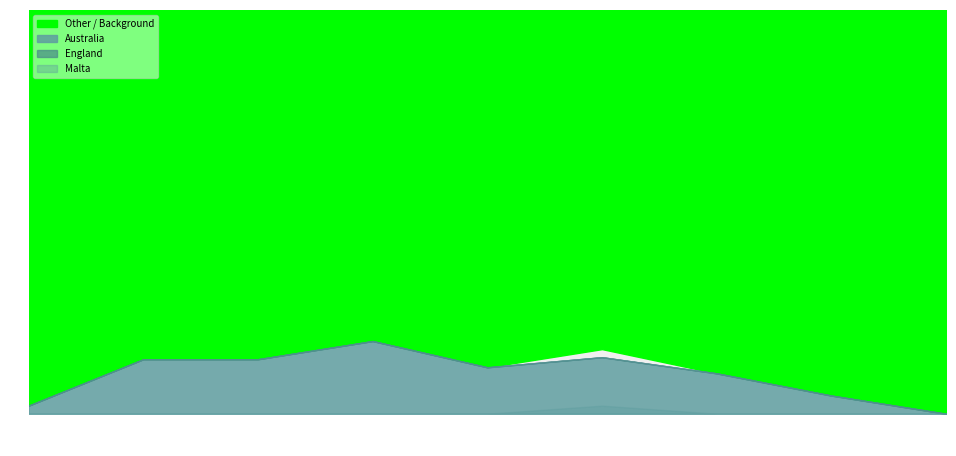

The Australia series shows 14 at 25-44. True or false?

False